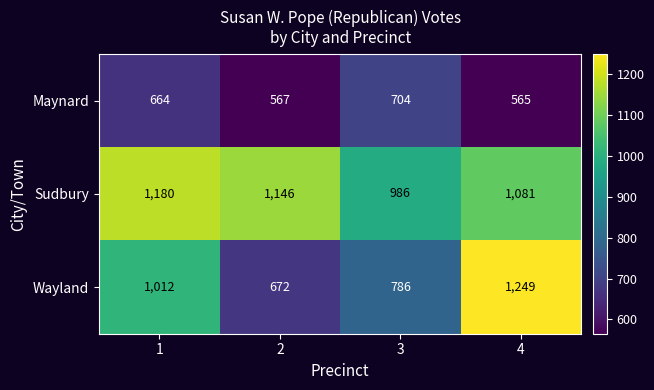

Which series has the largest range (max minus min)?

Wayland